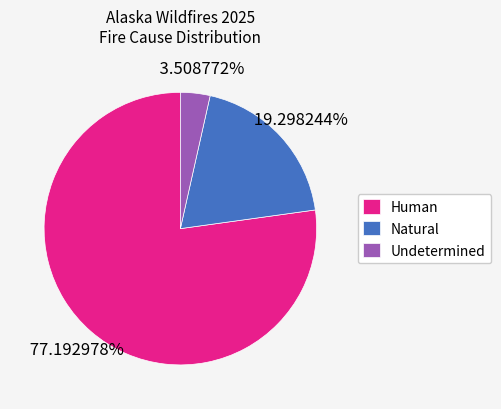

Between Natural and Undetermined, which is larger?

Natural